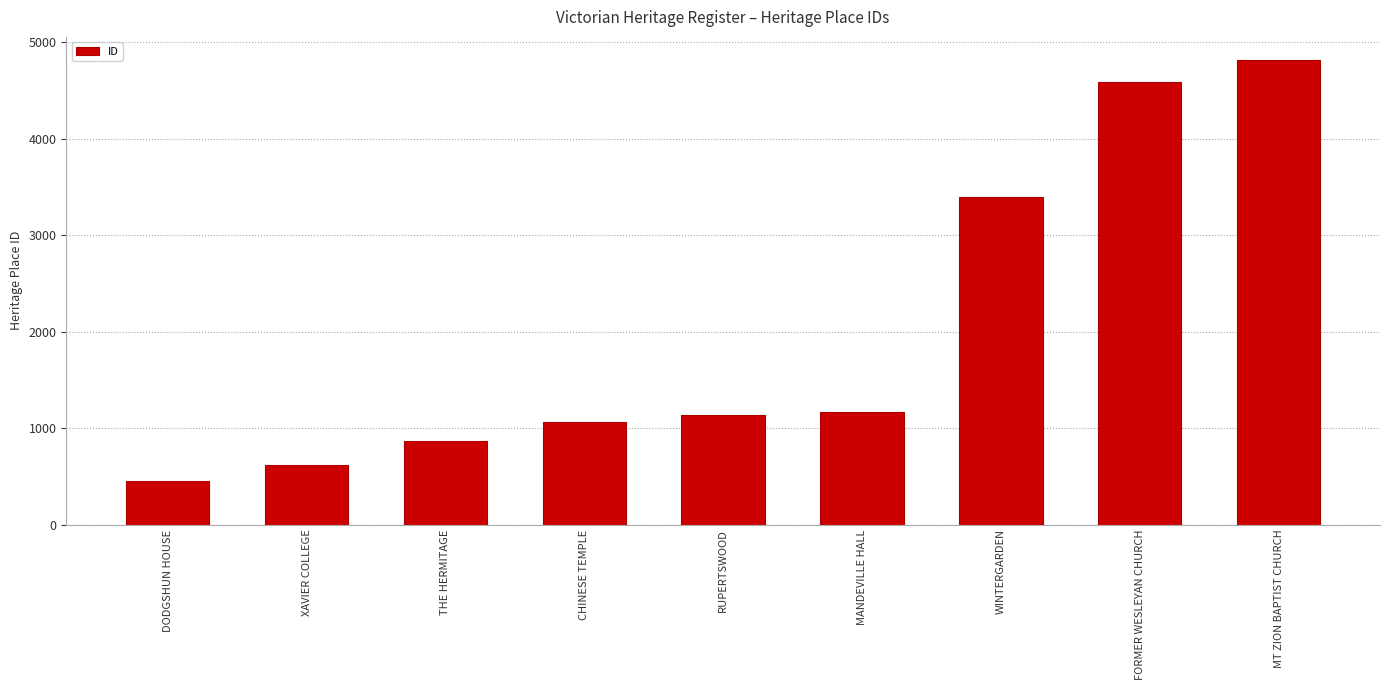

What is the sum of the values at CHINESE TEMPLE and XAVIER COLLEGE?

1678